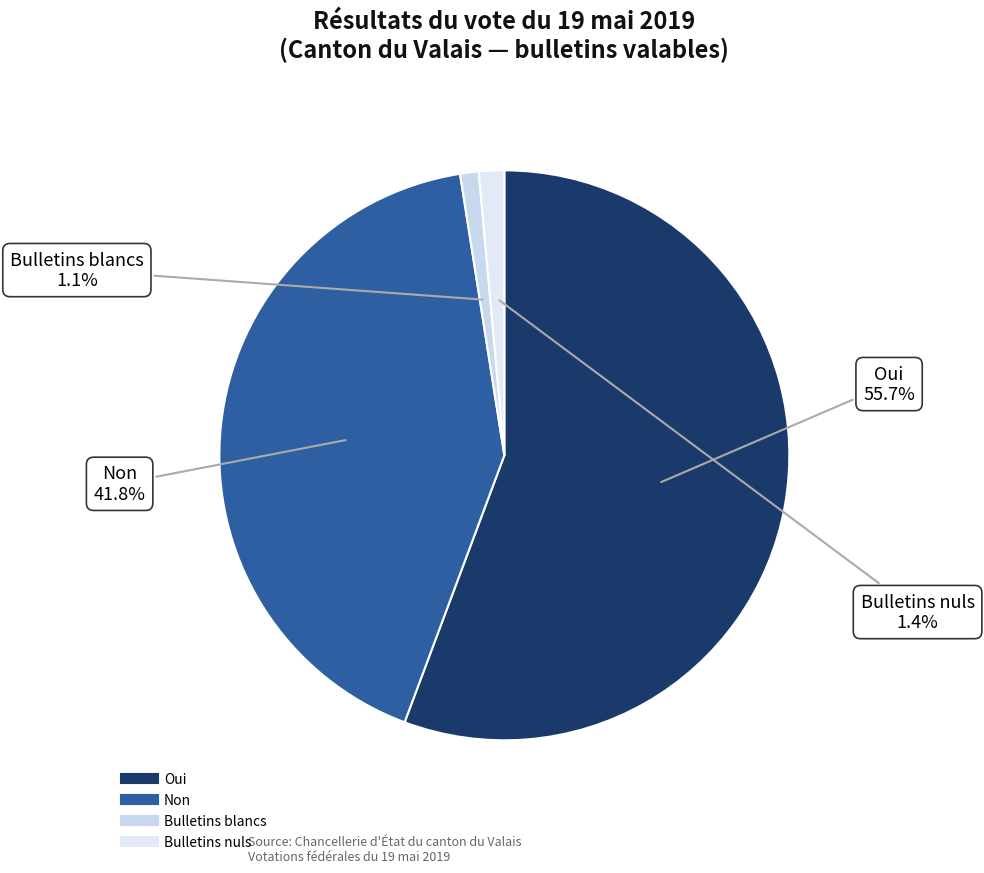

What percentage is the Oui slice, to the nearest percent?

56%